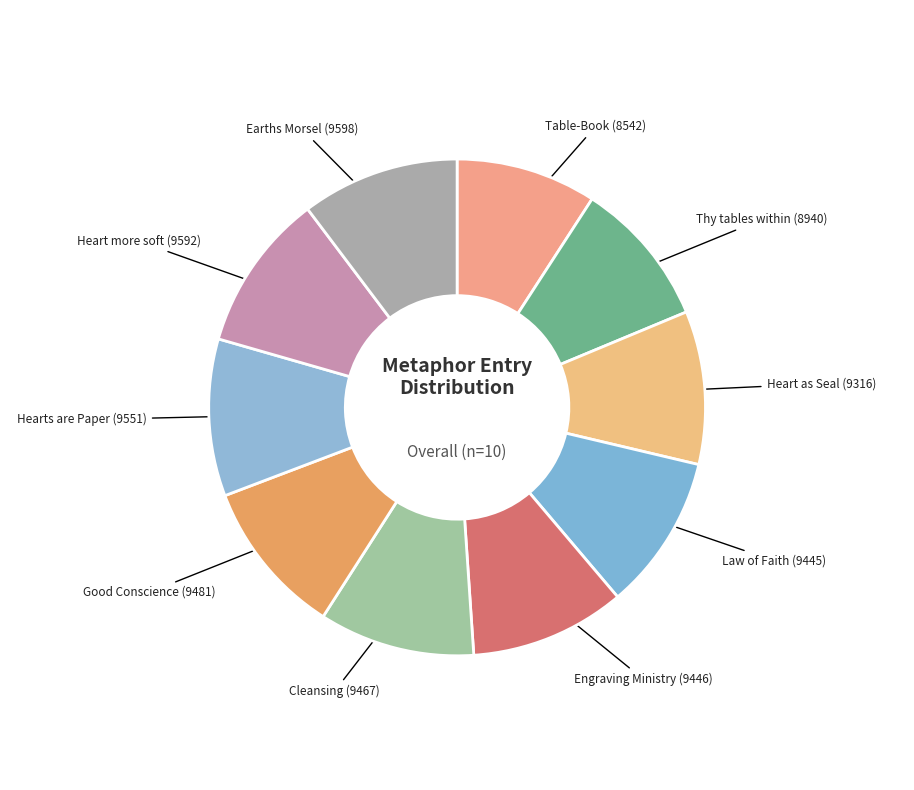

The Engraving Ministry slice represents 10% of the pie. True or false?

True